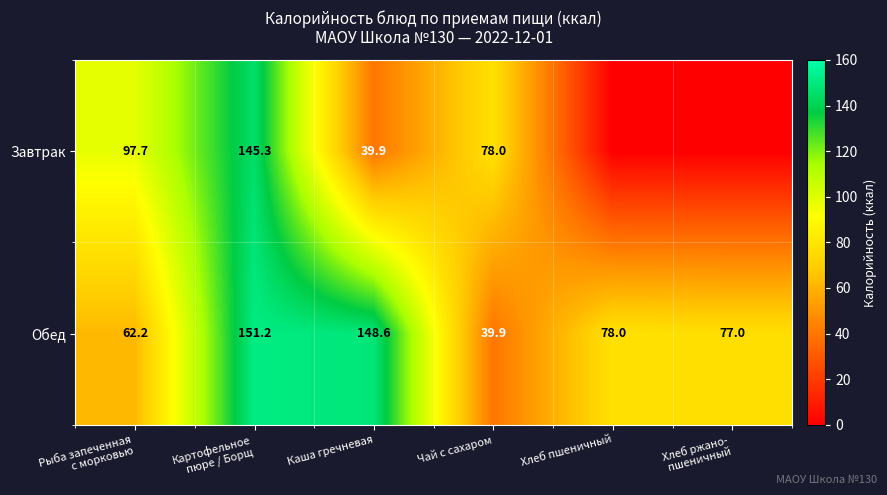

What is the average value of the Обед series?

92.8